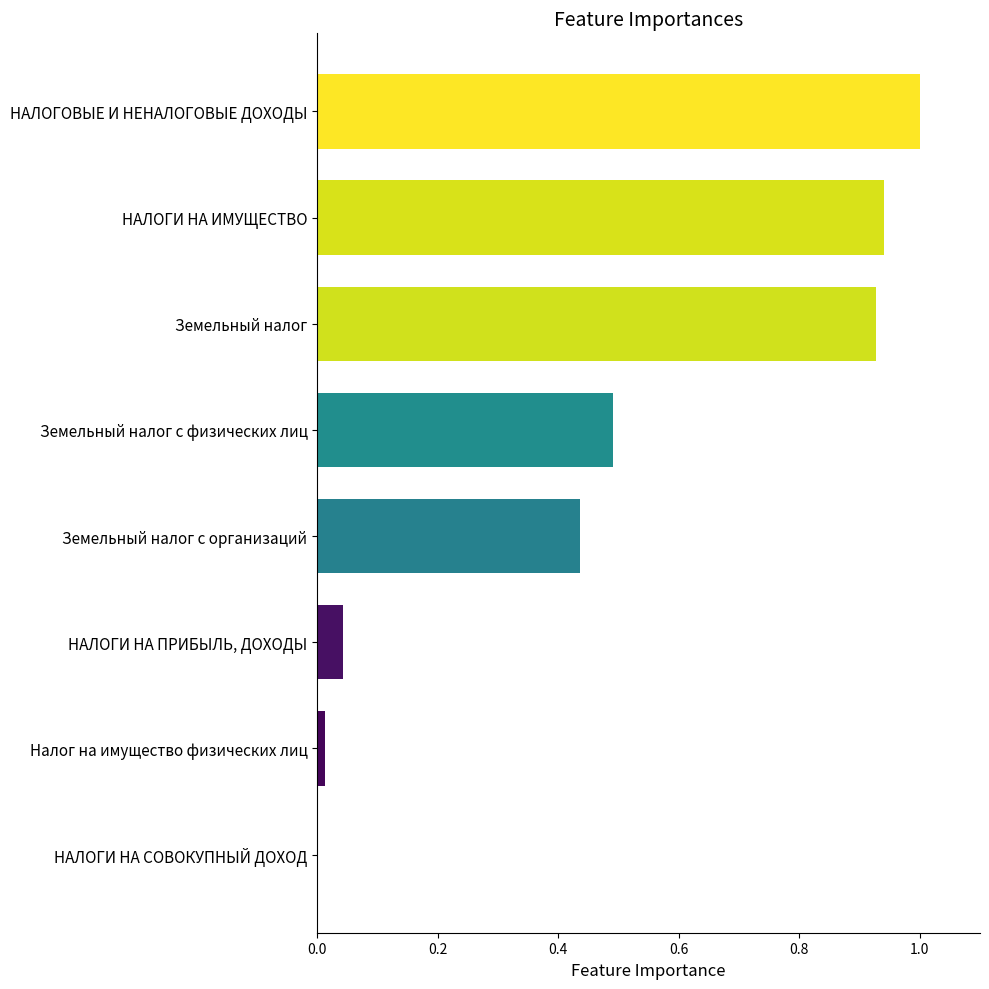

Which category has the highest value across all series?

НАЛОГОВЫЕ И НЕНАЛОГОВЫЕ ДОХОДЫ